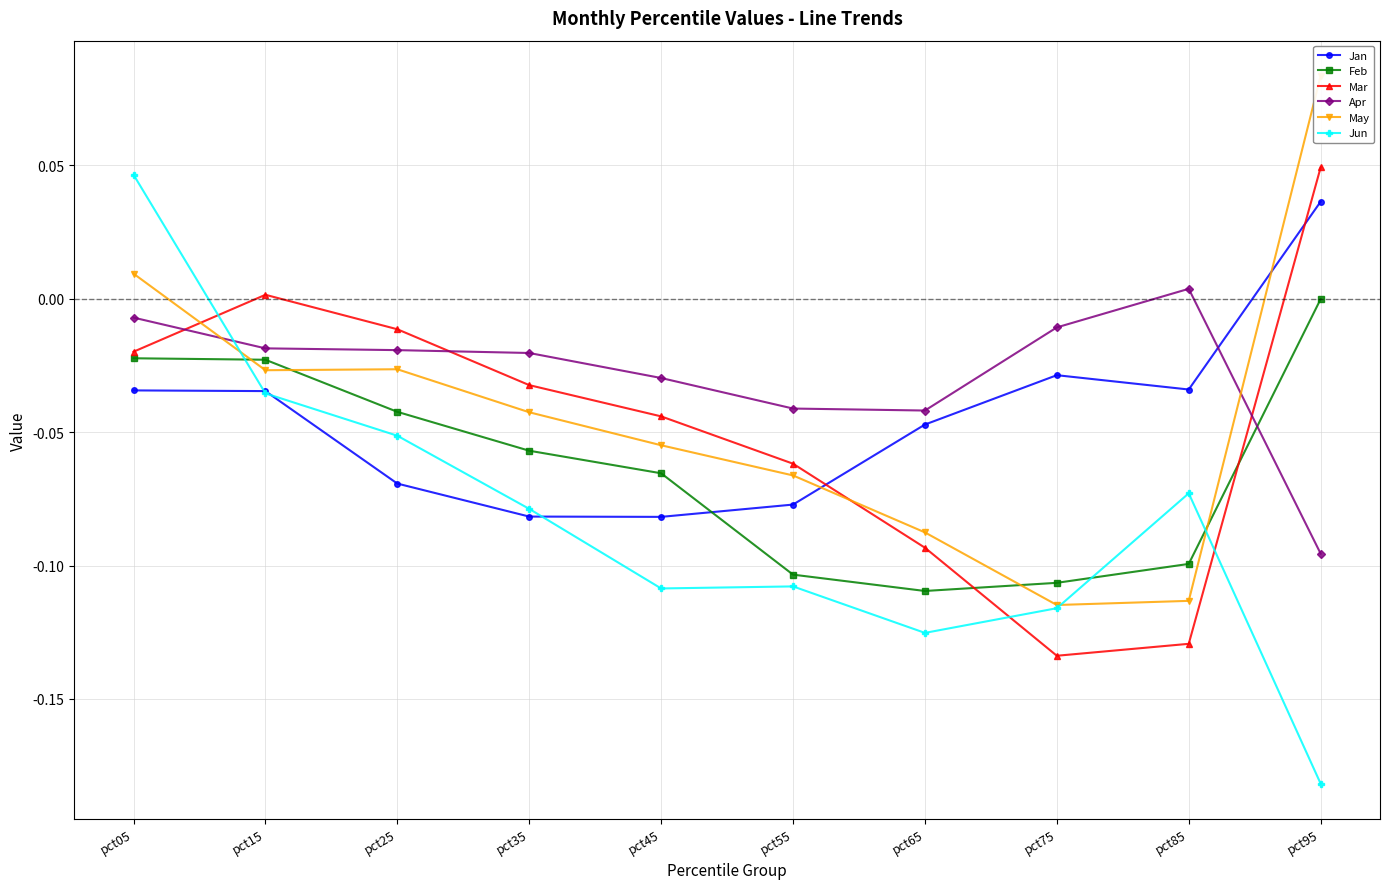

True or false: Apr has a value of -0.1 at pct95.

True